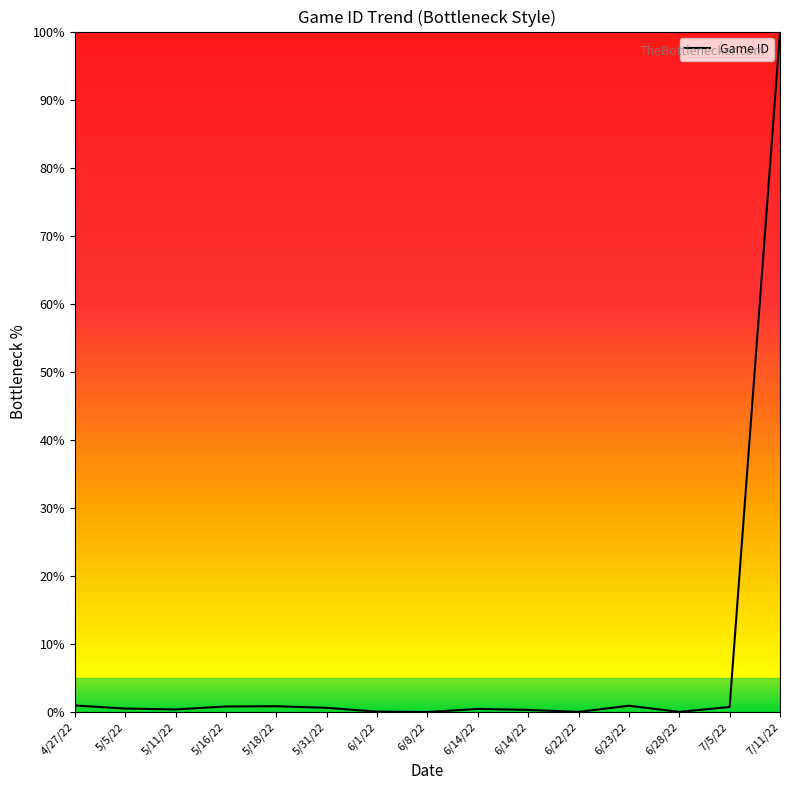

What is the sum of the values at 6/14/22 and 6/22/22?

0.3